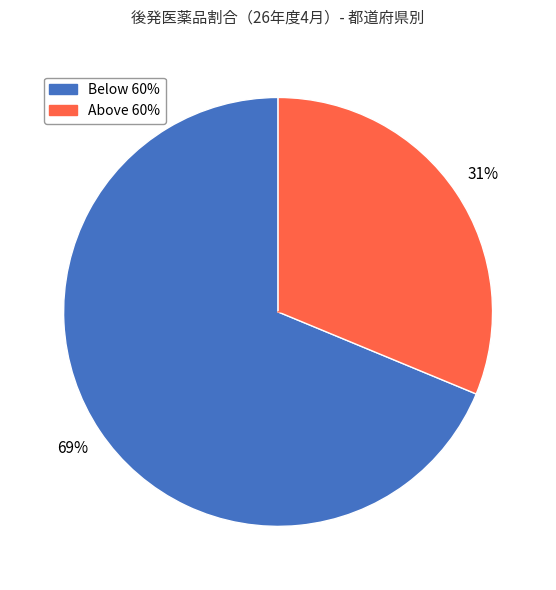

Is there a majority slice in this chart?

Yes